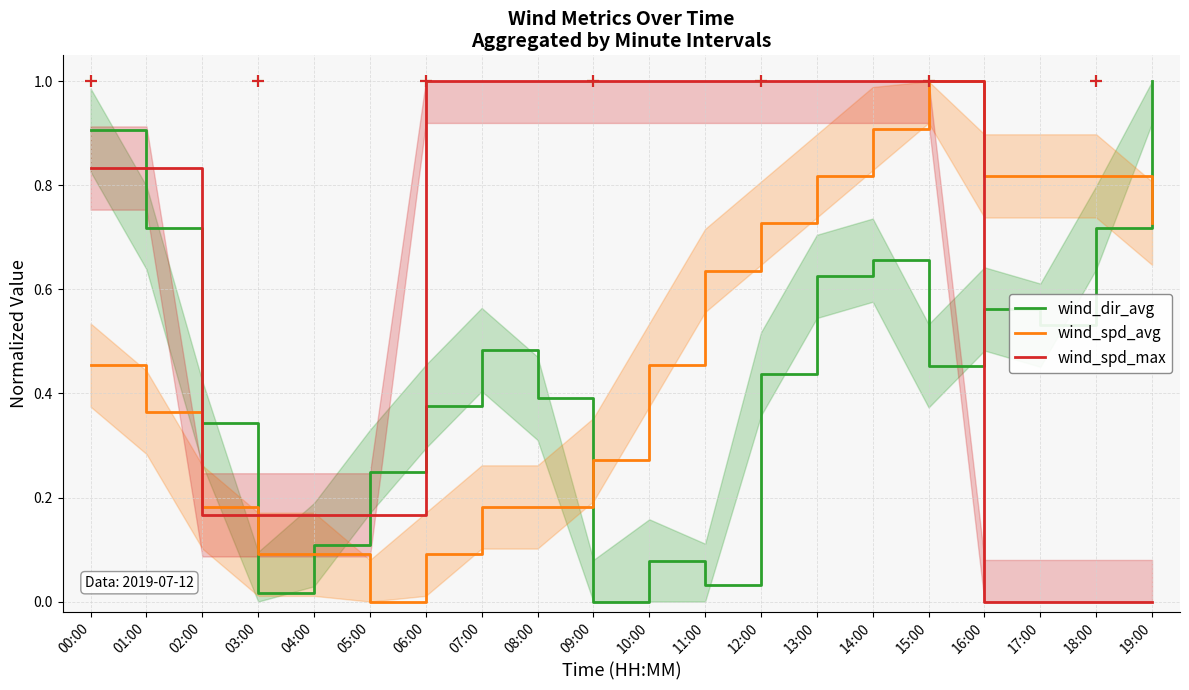

Reading left to right, transcribe all the data shown in this chart.

wind_dir_avg: 0.9	0.7	0.3	0.0	0.1	0.2	0.4	0.5	0.4	0.0	0.1	0.0	0.4	0.6	0.7	0.5	0.6	0.5	0.7	1.0
wind_spd_avg: 0.5	0.4	0.2	0.1	0.1	0.0	0.1	0.2	0.2	0.3	0.5	0.6	0.7	0.8	0.9	1.0	0.8	0.8	0.8	0.7
wind_spd_max: 0.8	0.8	0.2	0.2	0.2	0.2	1.0	1.0	1.0	1.0	1.0	1.0	1.0	1.0	1.0	1.0	0.0	0.0	0.0	0.0